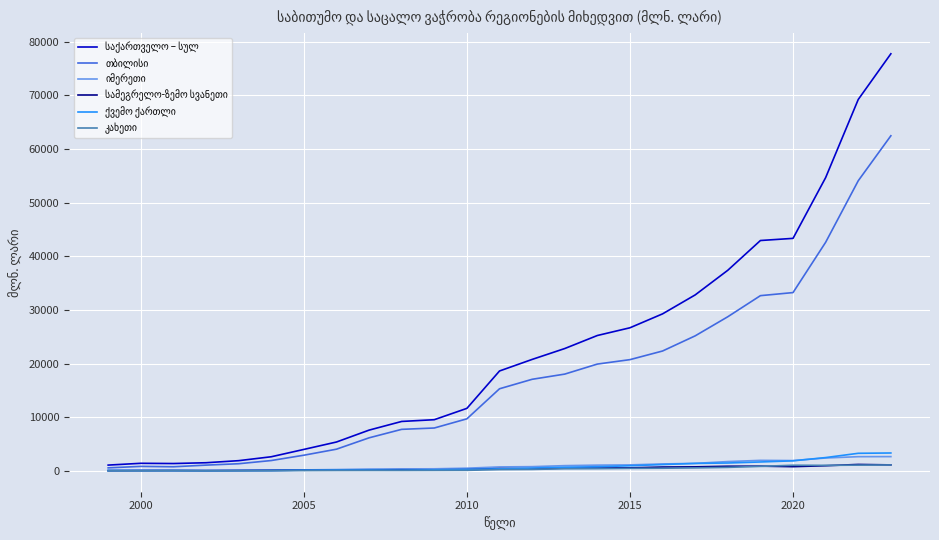

What is the greatest value displayed?

77760.5